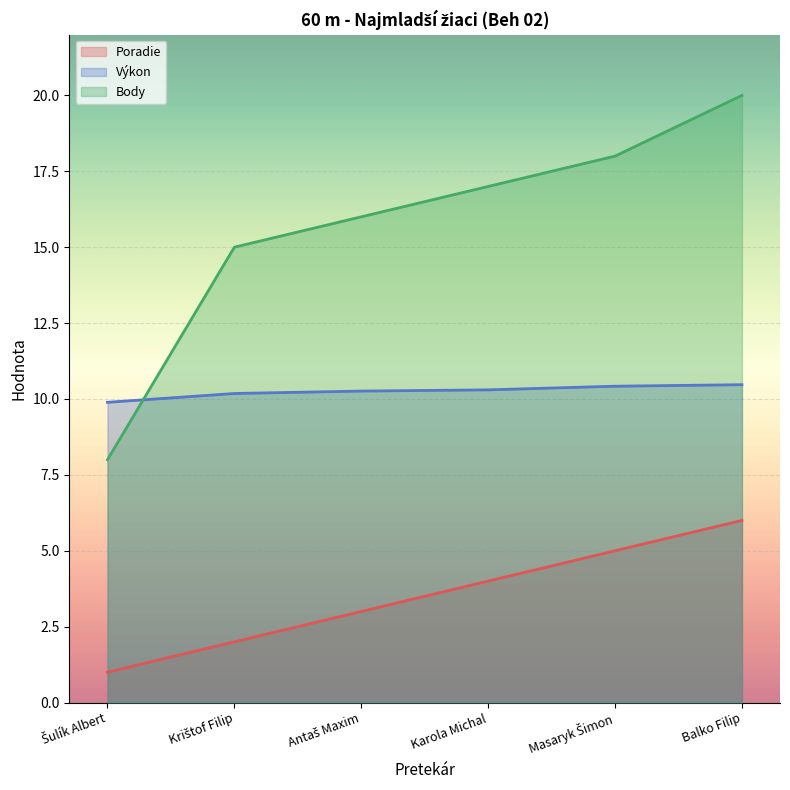

List the series in order of their peak value, lowest first.

Poradie, Výkon, Body